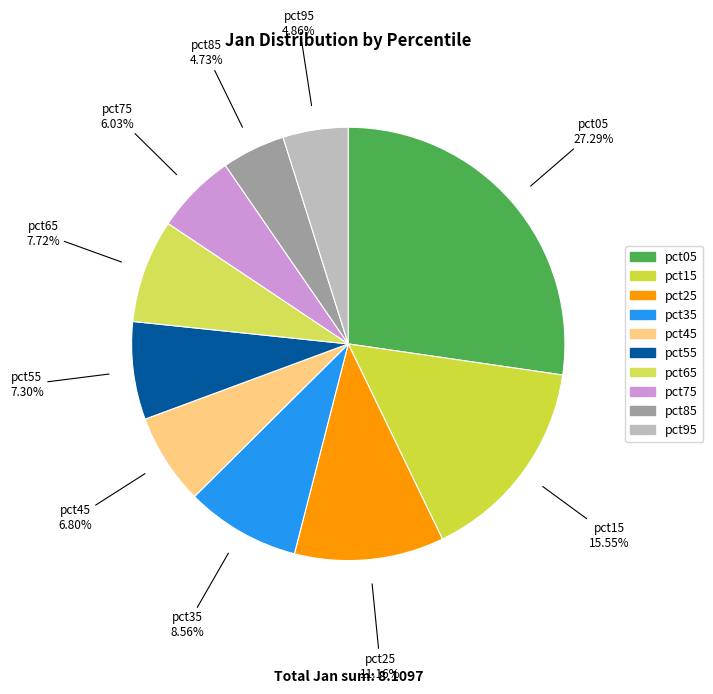

Count the number of slices in the pie.

10